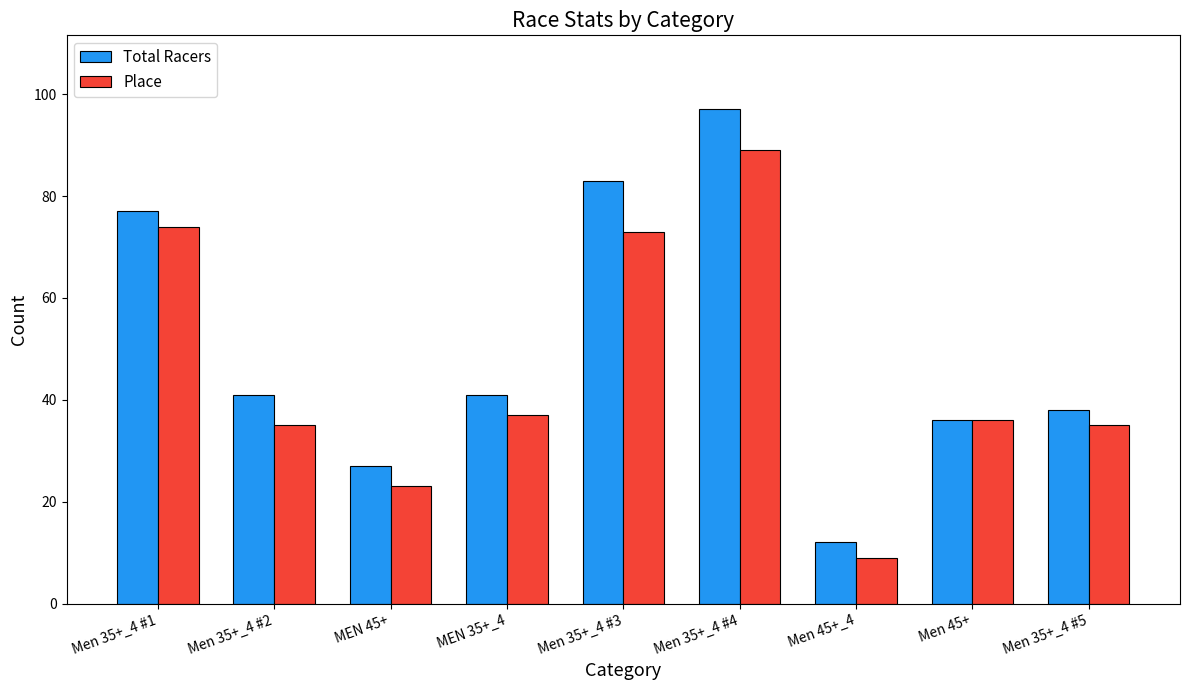

Reading right to left, extract all data points from this chart.

Total Racers: 38	36	12	97	83	41	27	41	77
Place: 35	36	9	89	73	37	23	35	74